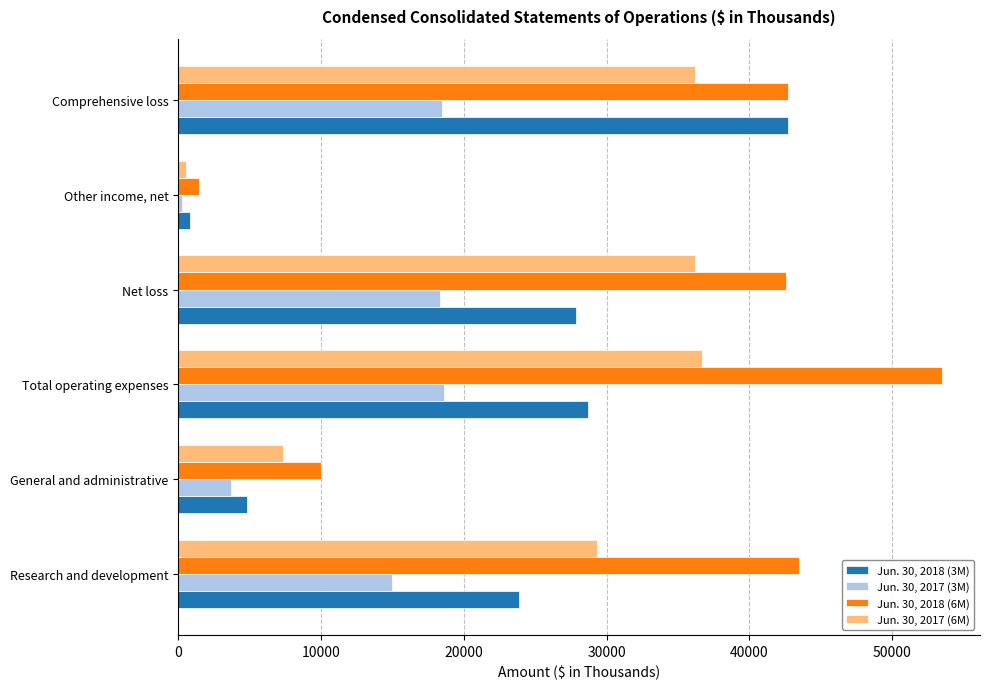

How many values in the Jun. 30, 2018 (6M) series are below 42712?

3